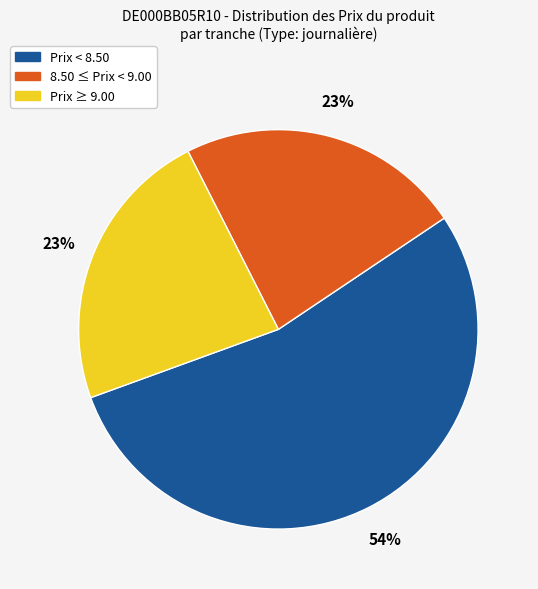

To the nearest percent, what is the difference between the largest and smallest slice percentages?

31%